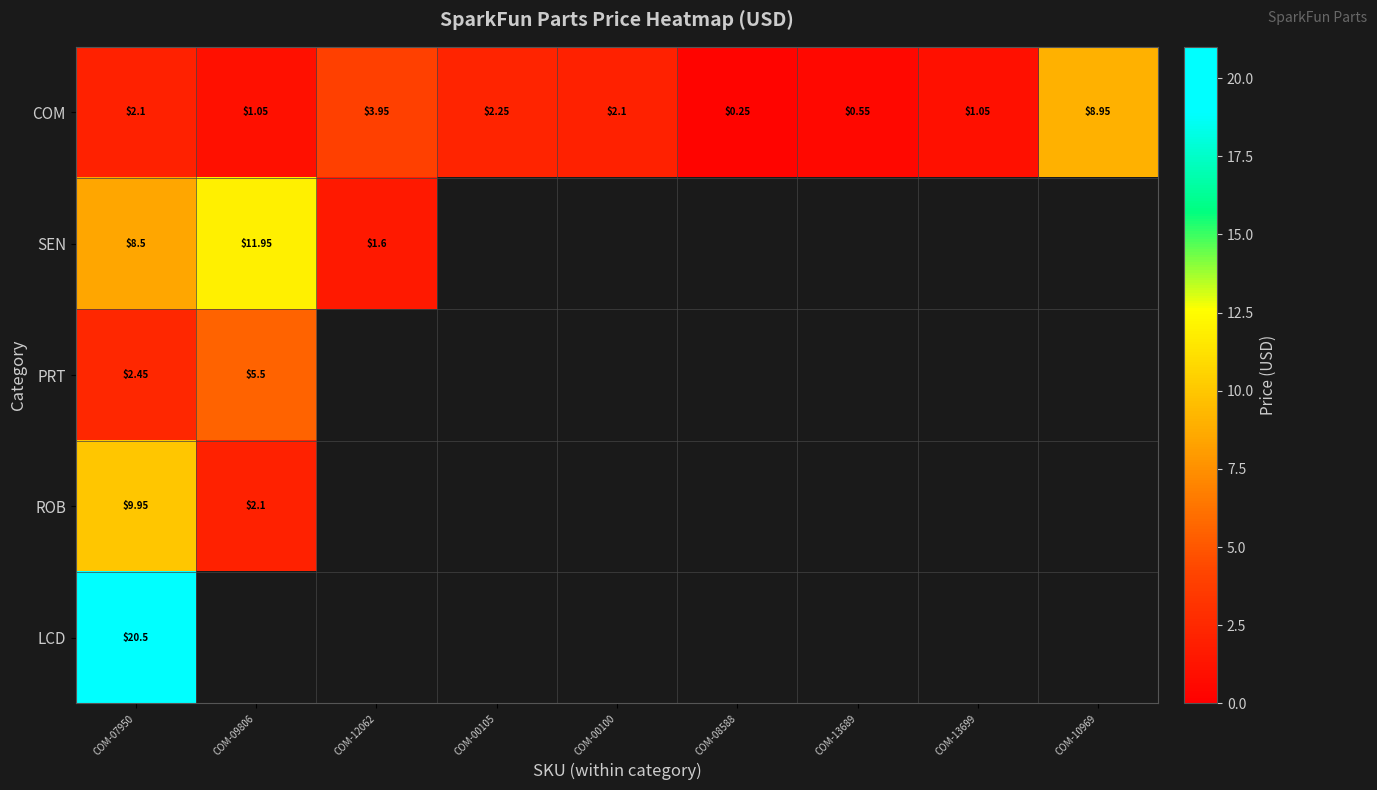

Which series has the widest spread of values?

SEN